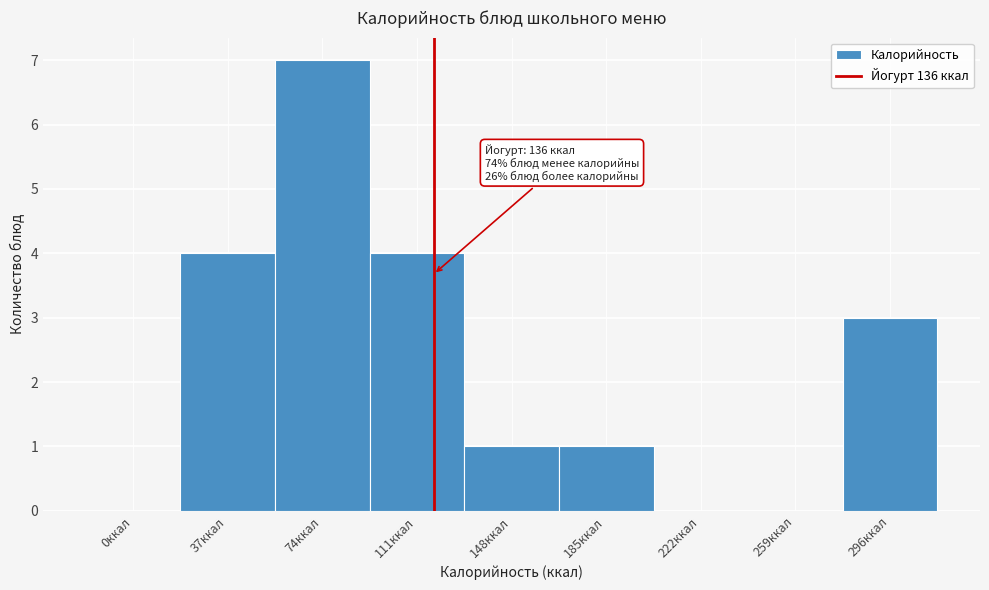

Reading left to right, what are all the values shown in this chart?

0ккал=0	37ккал=4	74ккал=7	111ккал=4	148ккал=1	185ккал=1	222ккал=0	259ккал=0	296ккал=3